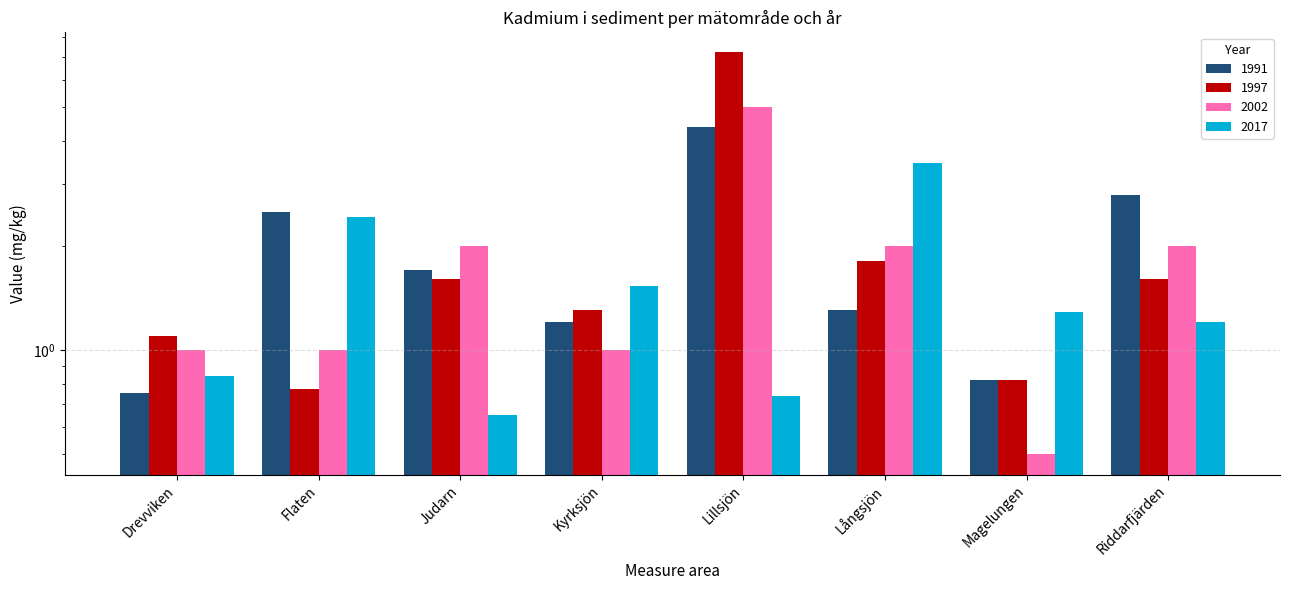

What is the difference between the 2002 values at Lillsjön and Kyrksjön?

4.0